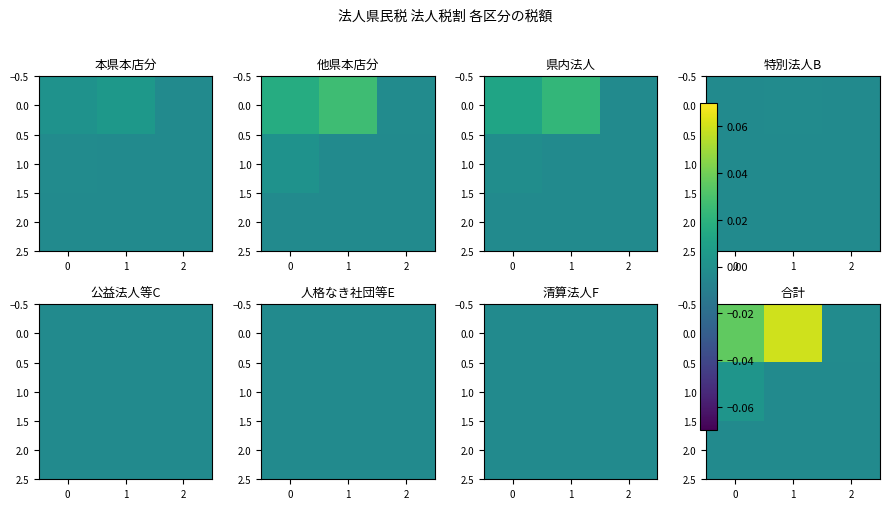

The value of 2.0 at 2 is -0.0. True or false?

False